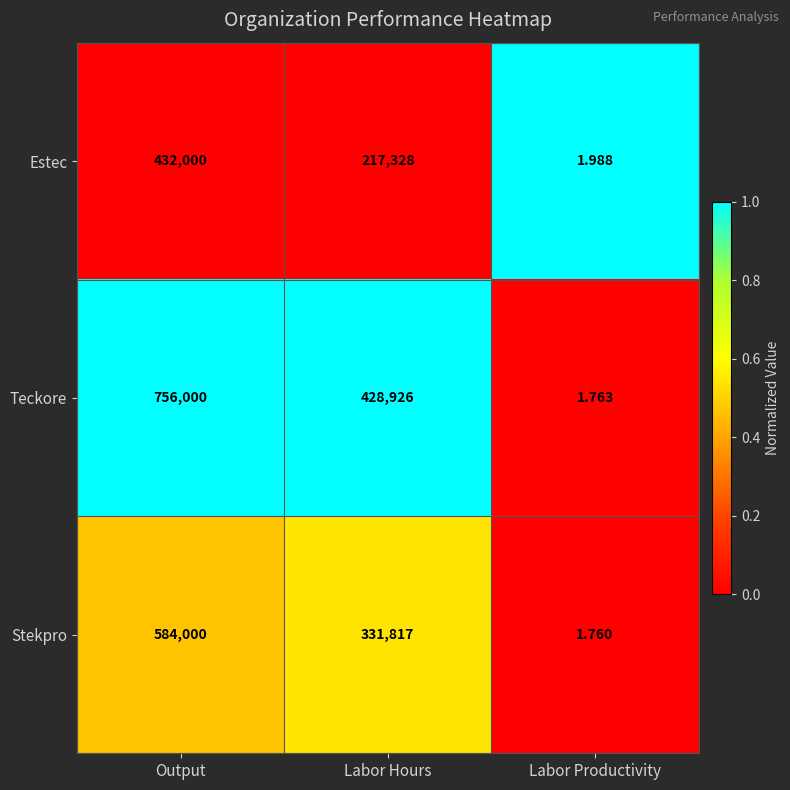

Which series has the largest range (max minus min)?

Teckore